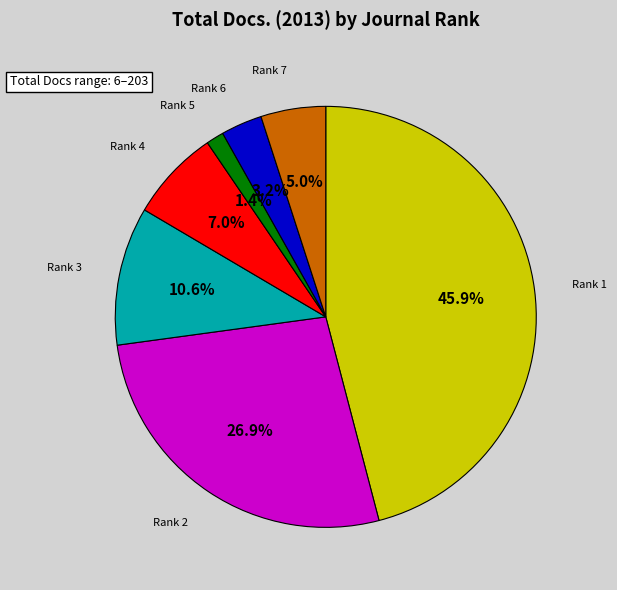

Rank the categories by value from highest to lowest.

Rank 1, Rank 2, Rank 3, Rank 4, Rank 7, Rank 6, Rank 5